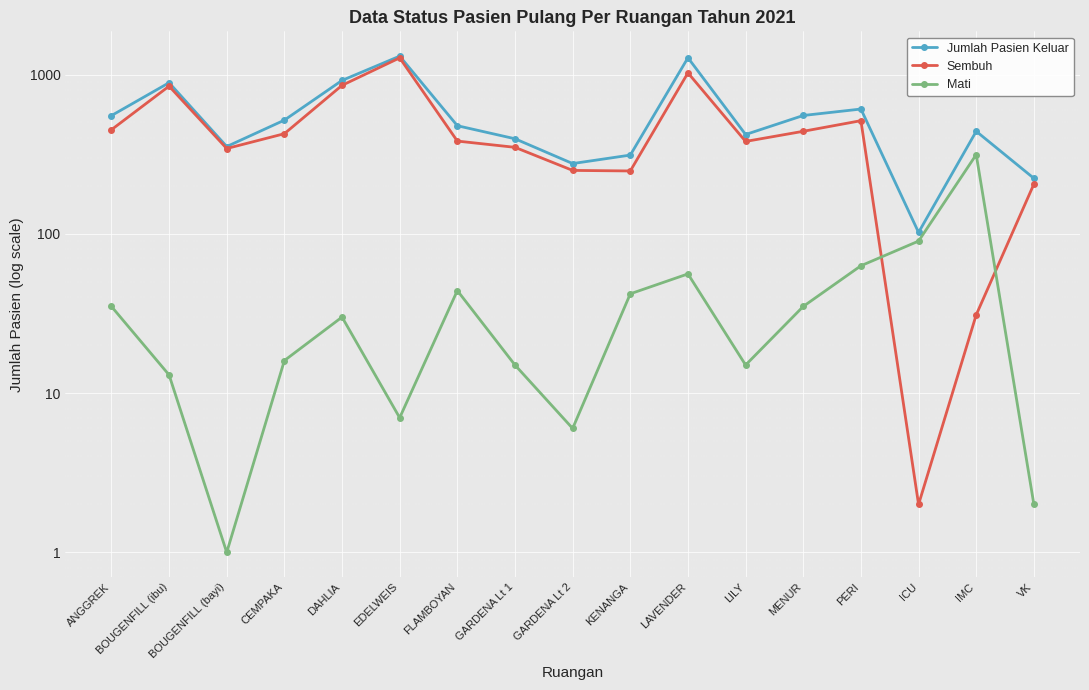

The Sembuh series shows 1496 at LAVENDER. True or false?

False